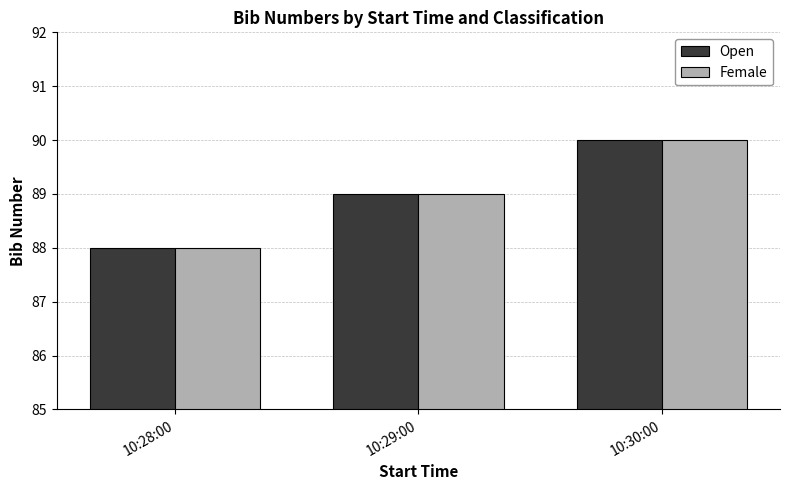

How many values in the Open series are below 89?

1